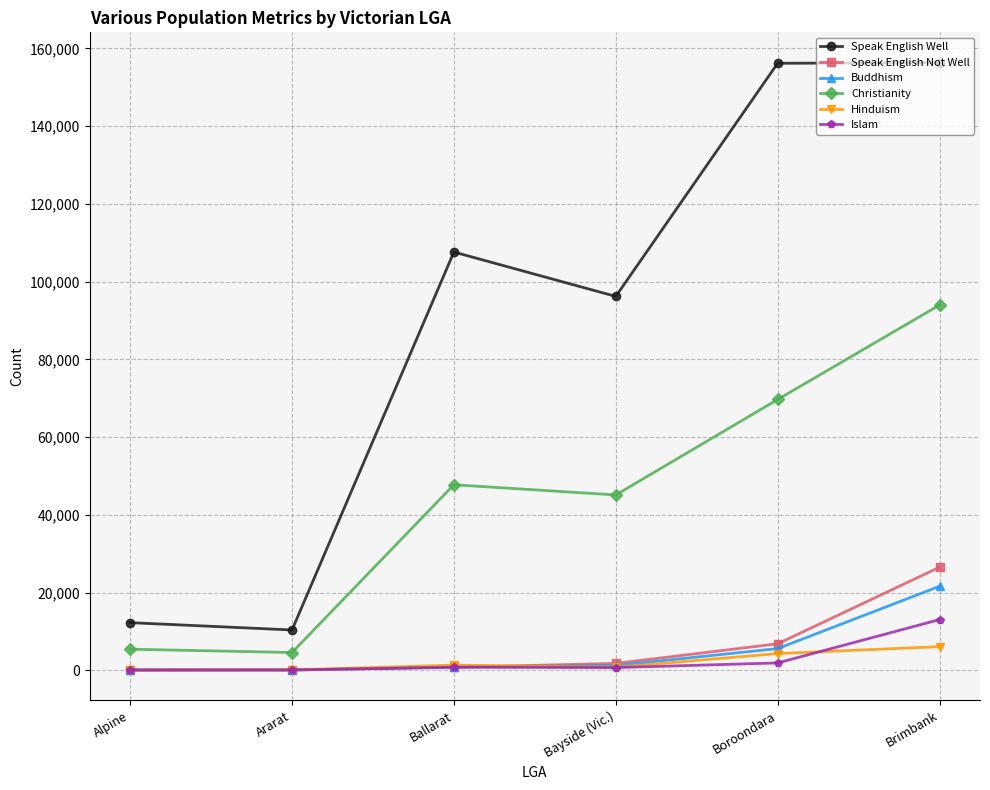

What is the label of the 2nd point from the right?

Boroondara